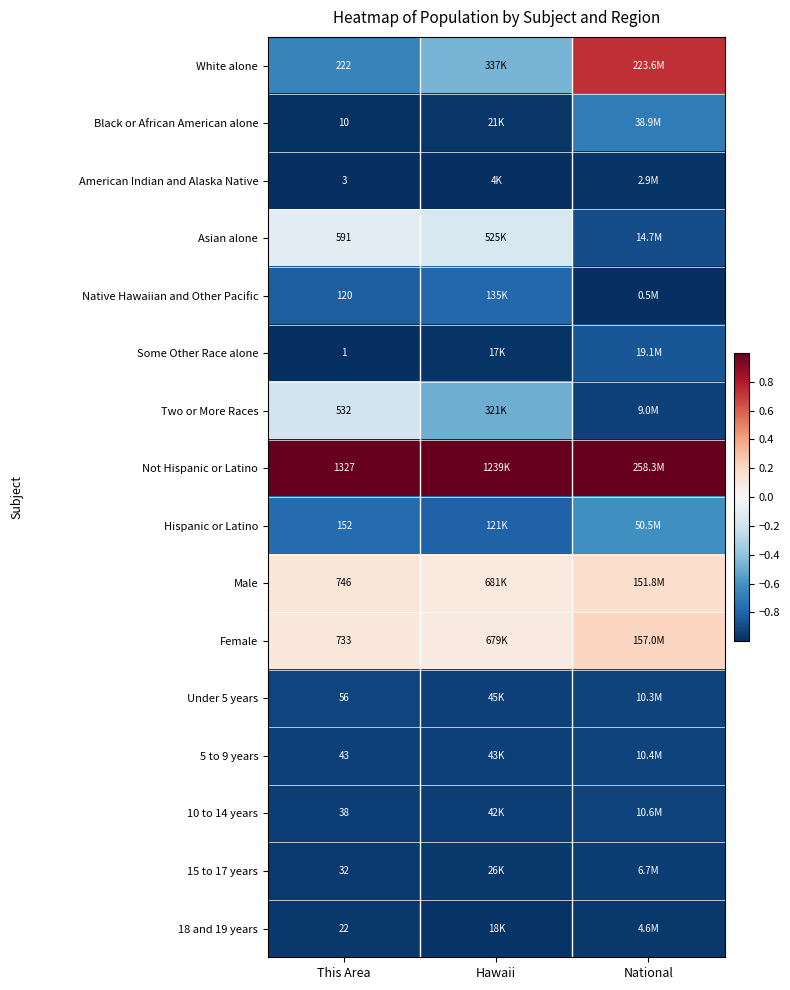

Which has a higher value, National or Hawaii?

National